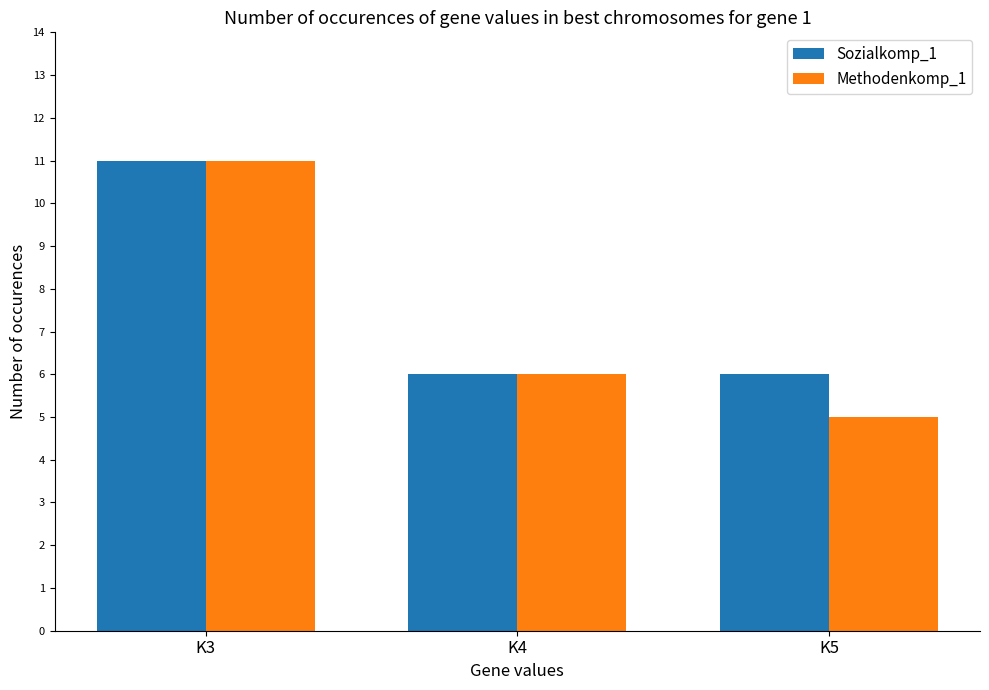

The Methodenkomp_1 series shows 10 at K4. True or false?

False